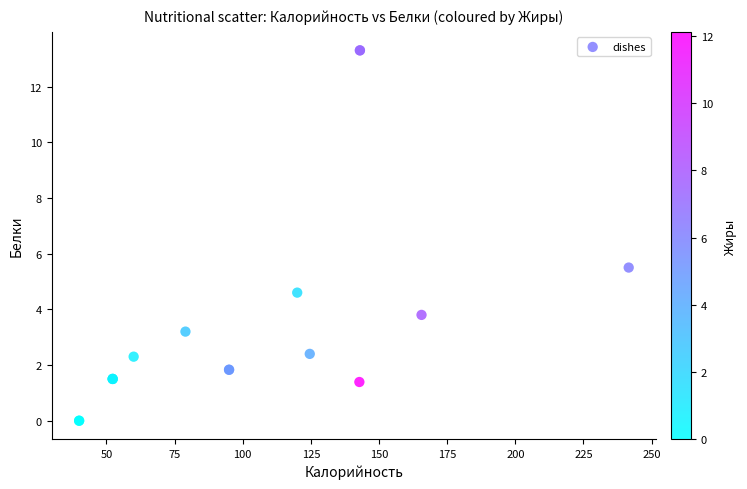

What Y value in the scatter plot is closest to 6?

5.5